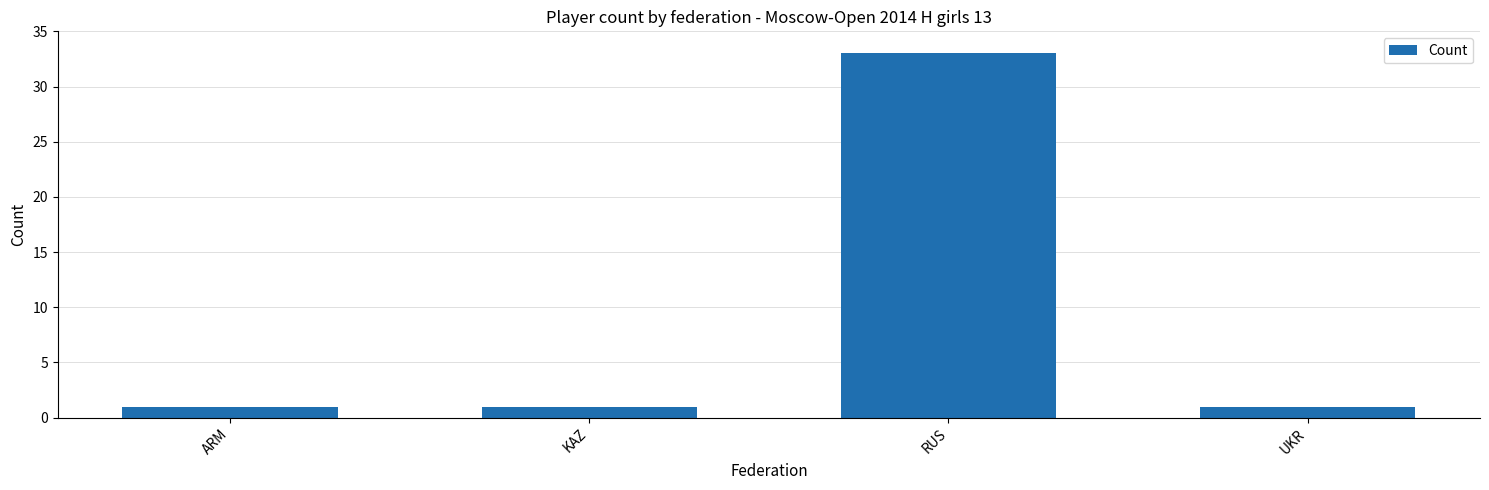

Reading left to right, transcribe all the data shown in this chart.

1	1	33	1